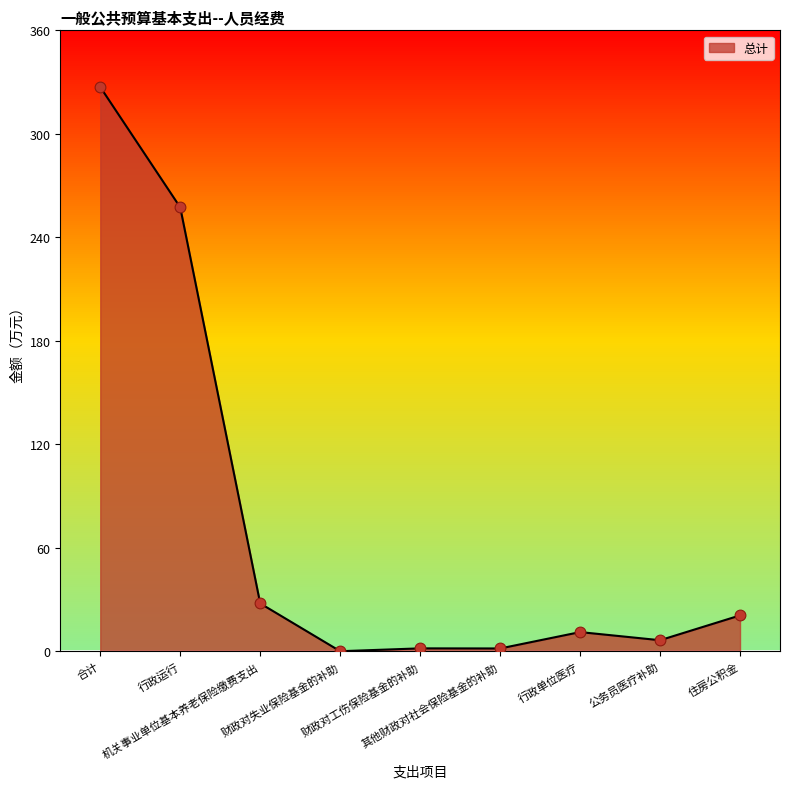

What is the change in value from 财政对工伤保险基金的补助 to 公务员医疗补助?

+4.7